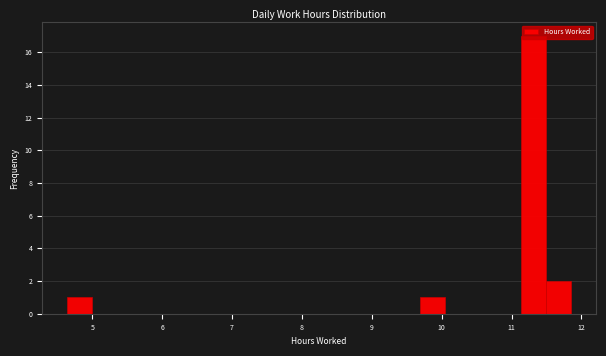

Read against the x-axis, roughly where is the centre of the tallest bar?

11.3